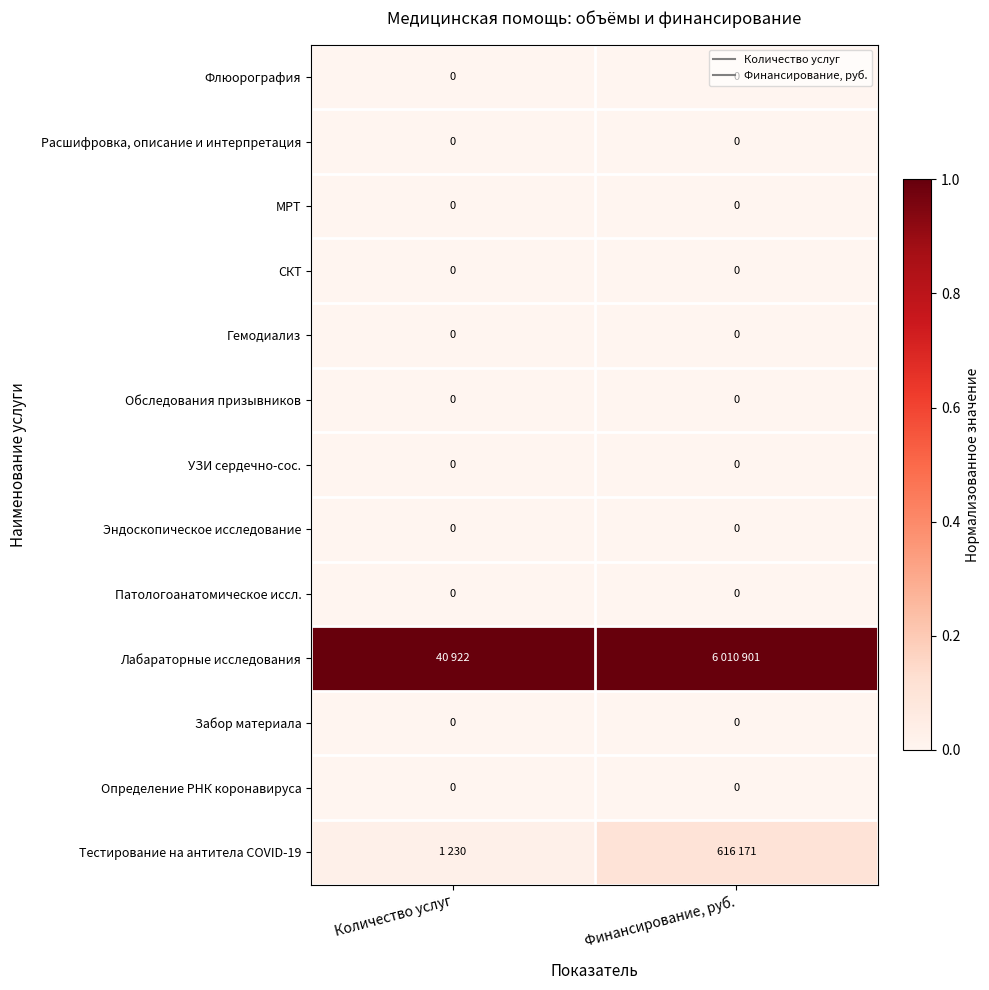

Which series has the largest total across all categories?

Лабараторные исследования